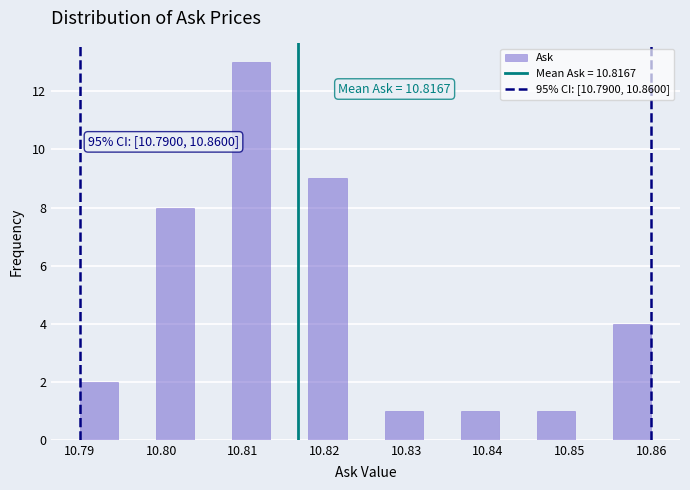

Which range on the x-axis has the tallest bar?

10.809 to 10.813